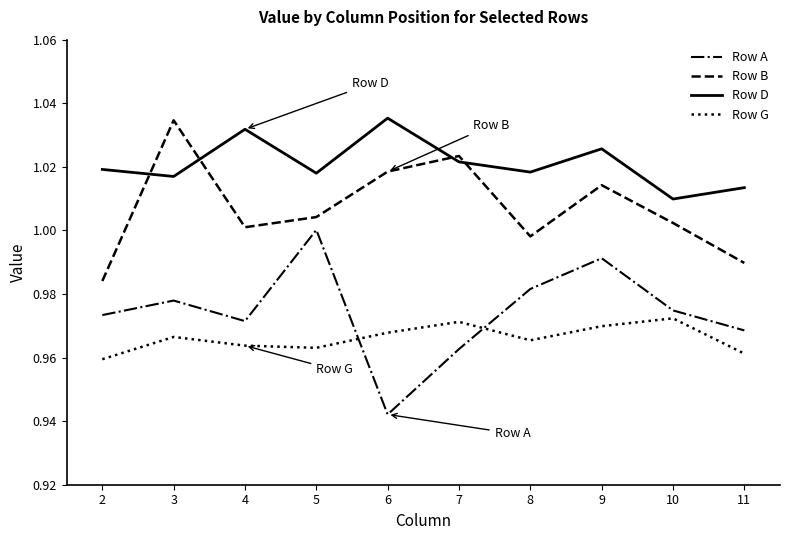

What is the difference between the highest and lowest values at 7?

0.1